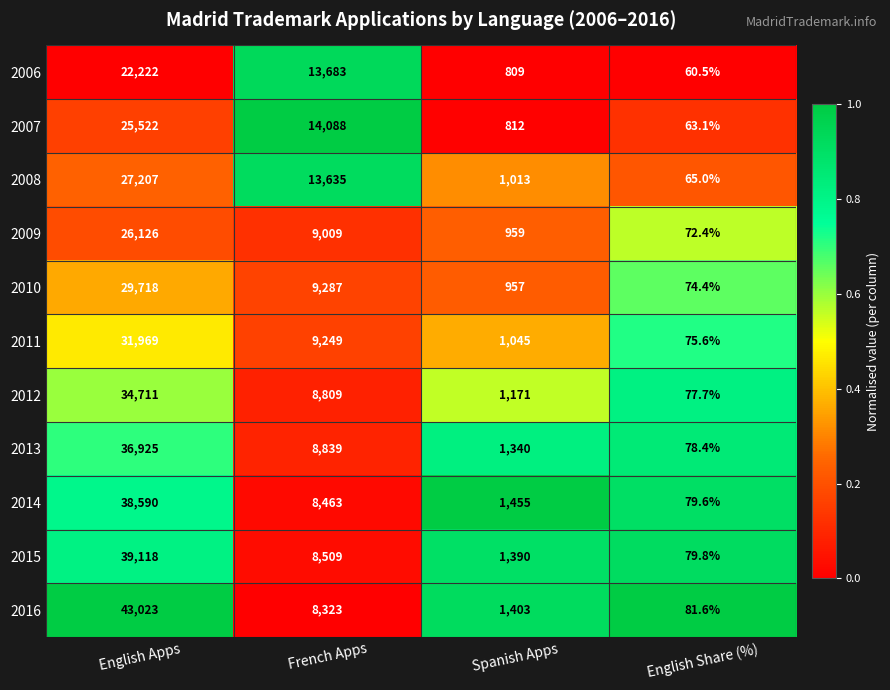

What is the difference between the maximum and minimum values in the 2015 series?

39038.2